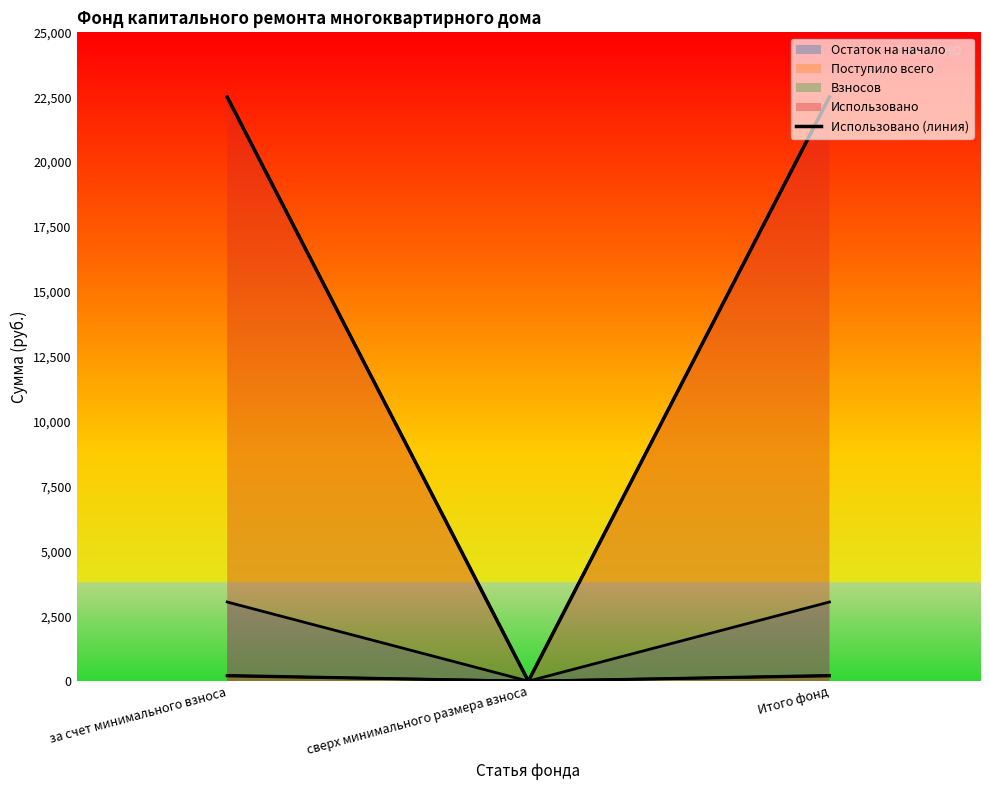

Where is Взносов nearest to the value 99?

сверх минимального размера взноса